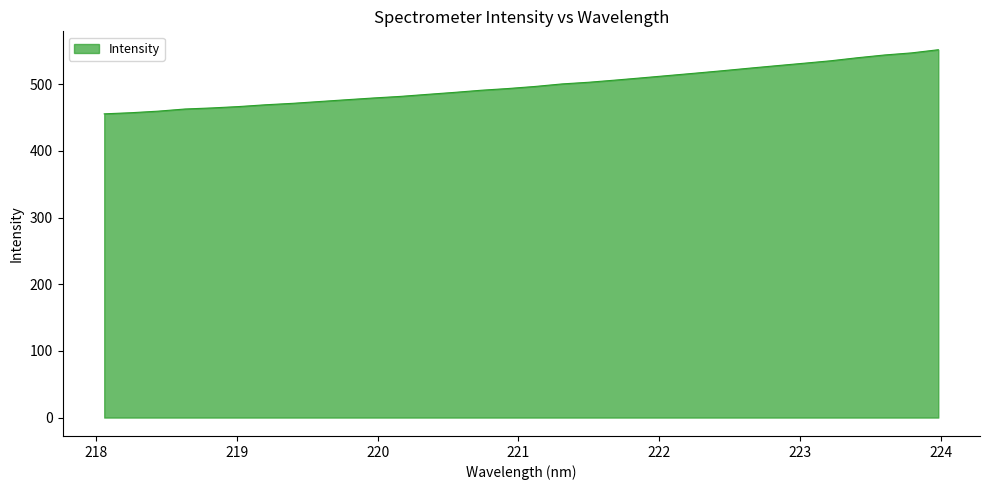

What is the minimum value shown in the chart?

455.6